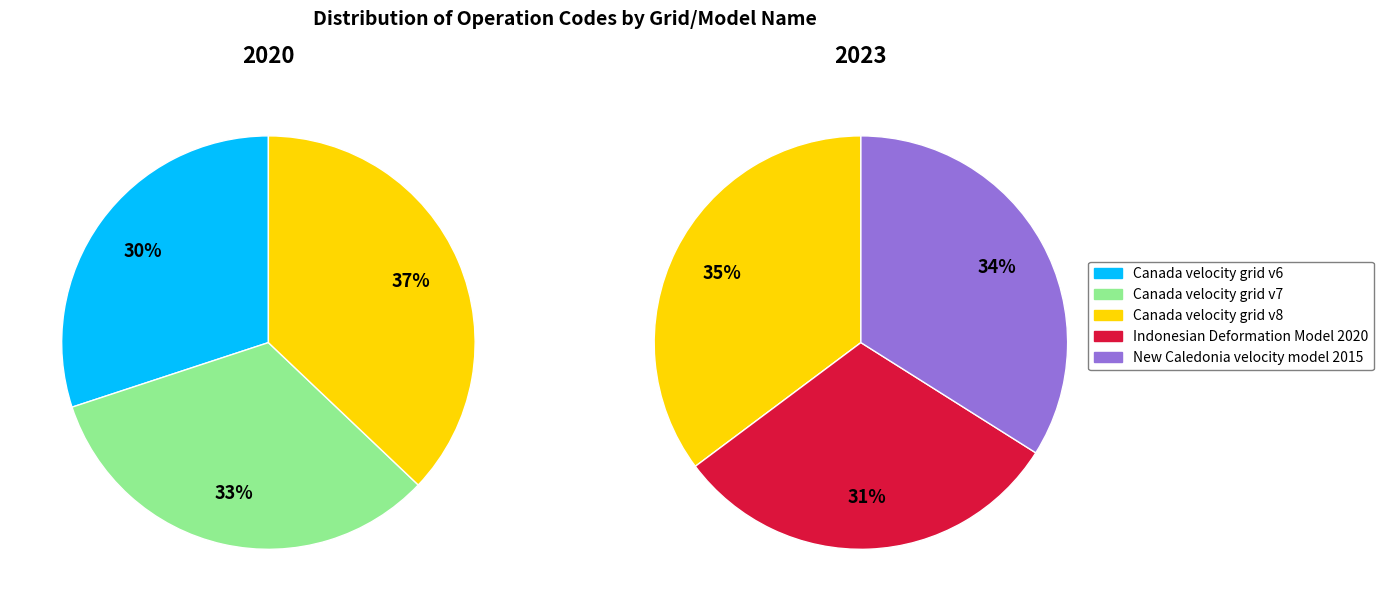

Does Indonesian Deformation Model 2020 account for over 50% of the chart?

No